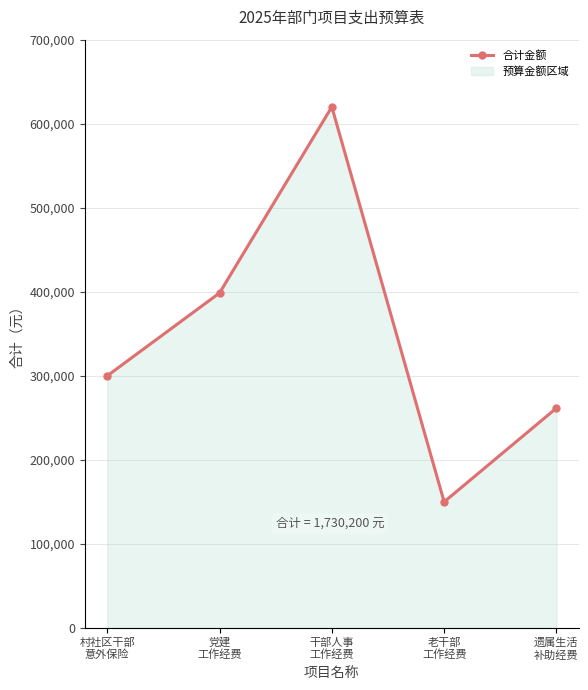

How many data points does each series have?

5